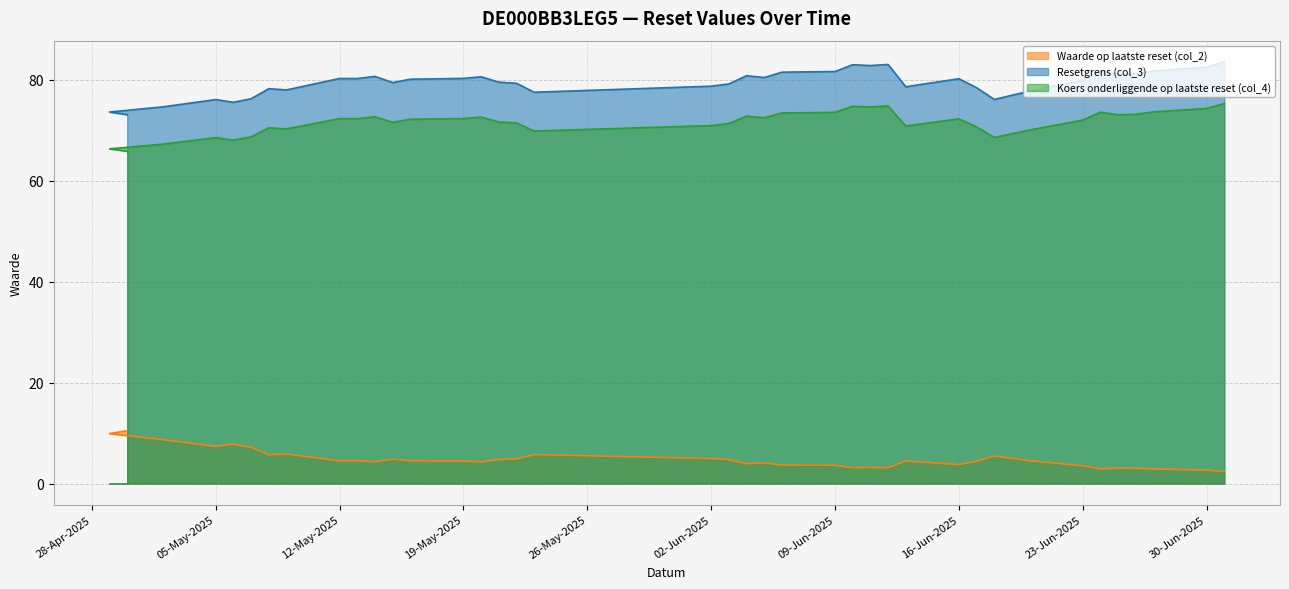

What is the label of the 25th point from the left?

2025-06-10